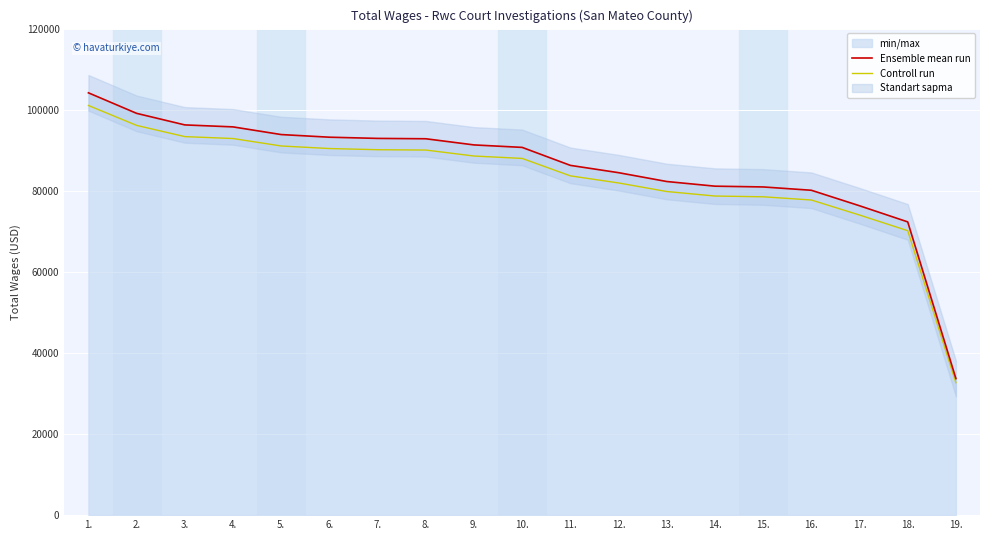

How many values in the Ensemble mean run series are below 90701?

9